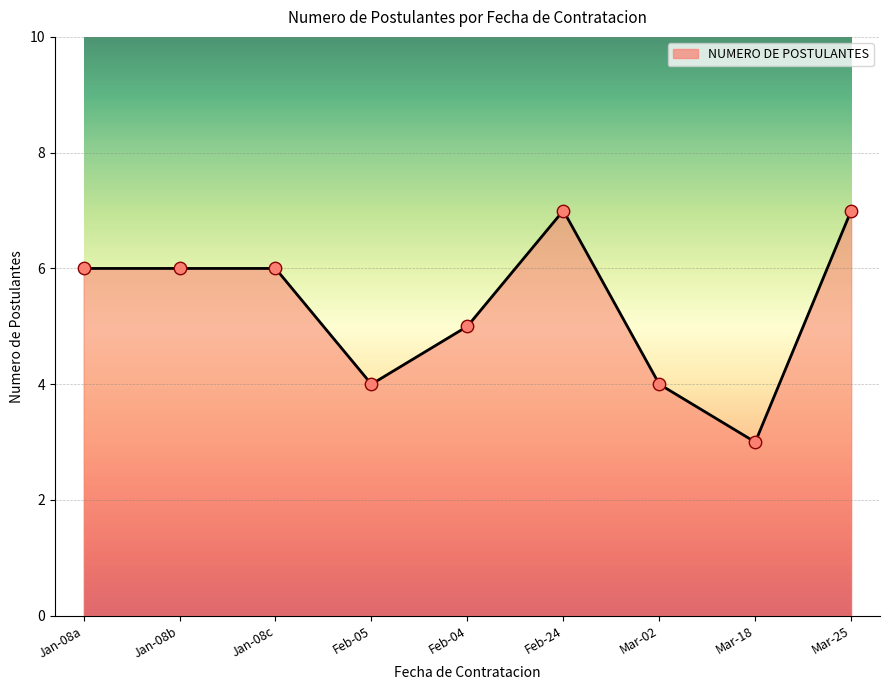

Between Mar-25 and Mar-18, which is larger?

Mar-25